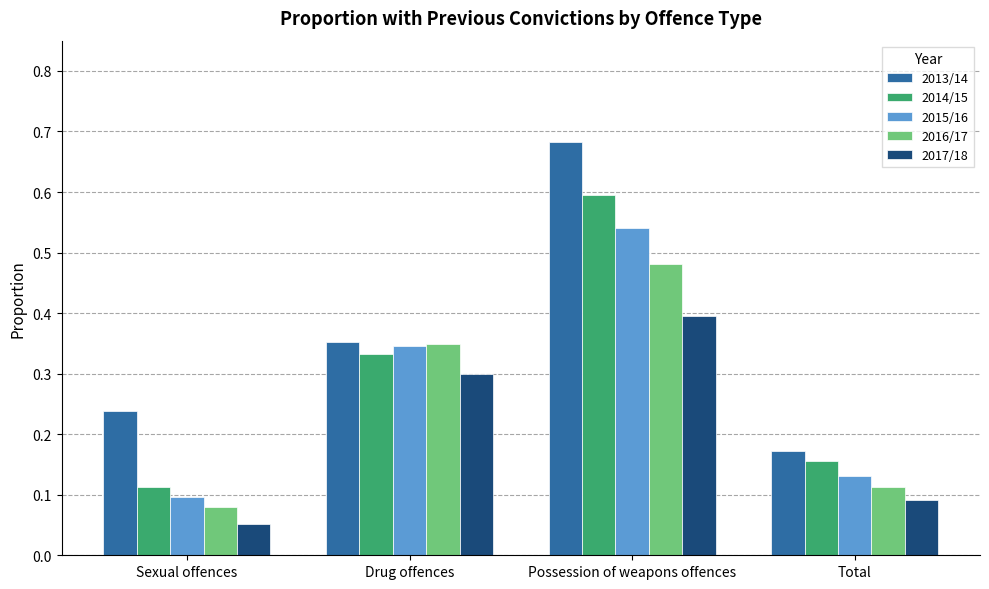

Between Sexual offences and Possession of weapons offences, which series saw the biggest shift?

2014/15